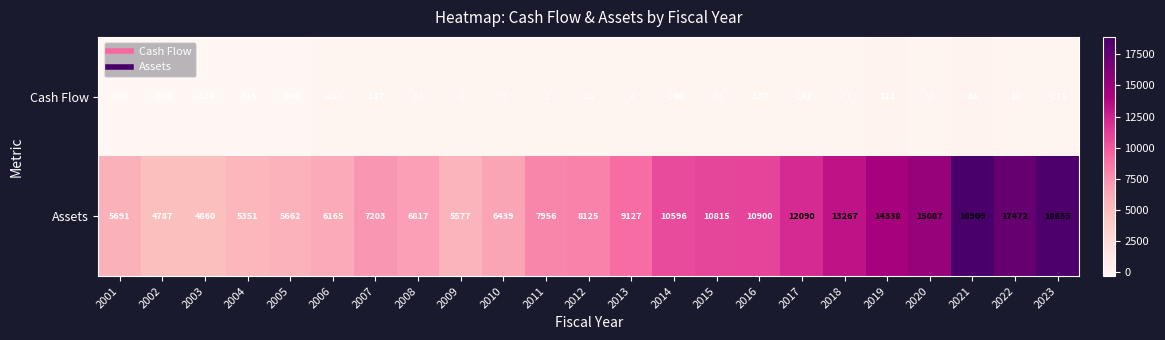

Read the Cash Flow value at 2007.

-117